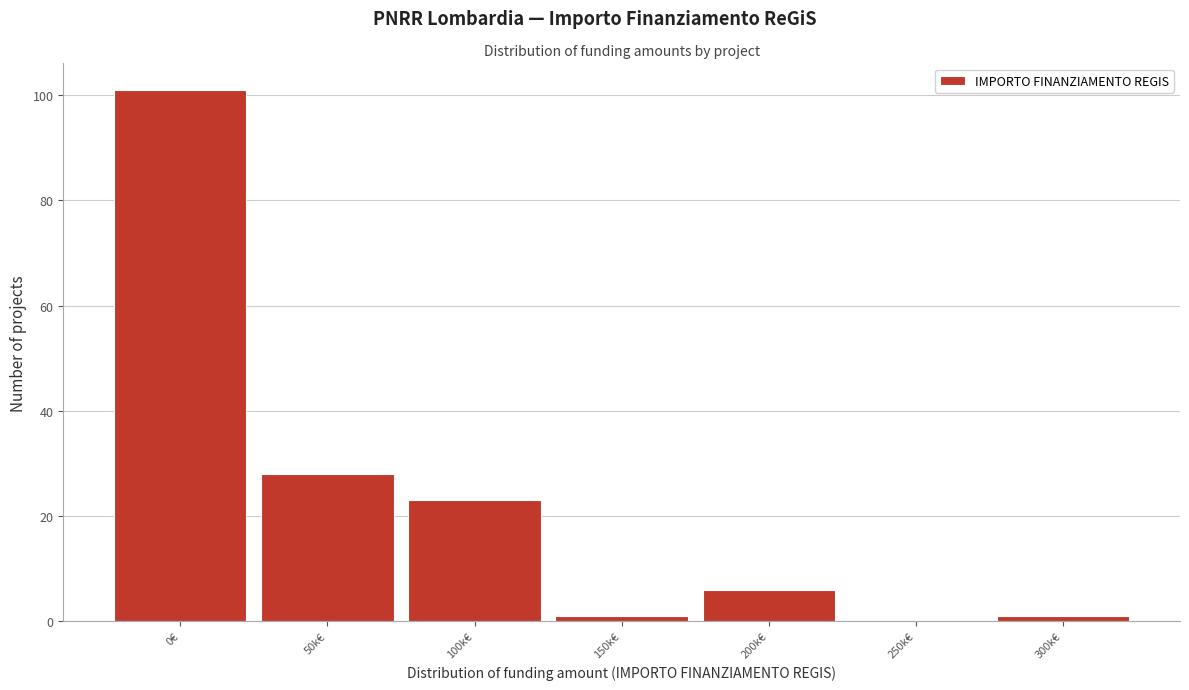

Reading left to right, extract all data points from this chart.

0€=101	50k€=28	100k€=23	150k€=1	200k€=6	250k€=0	300k€=1